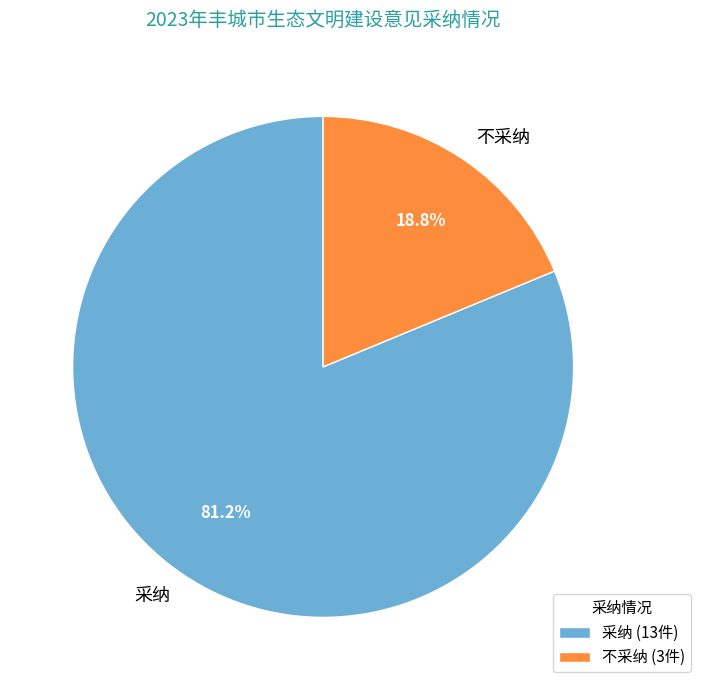

How much of the chart is everything except 采纳?

18.8%